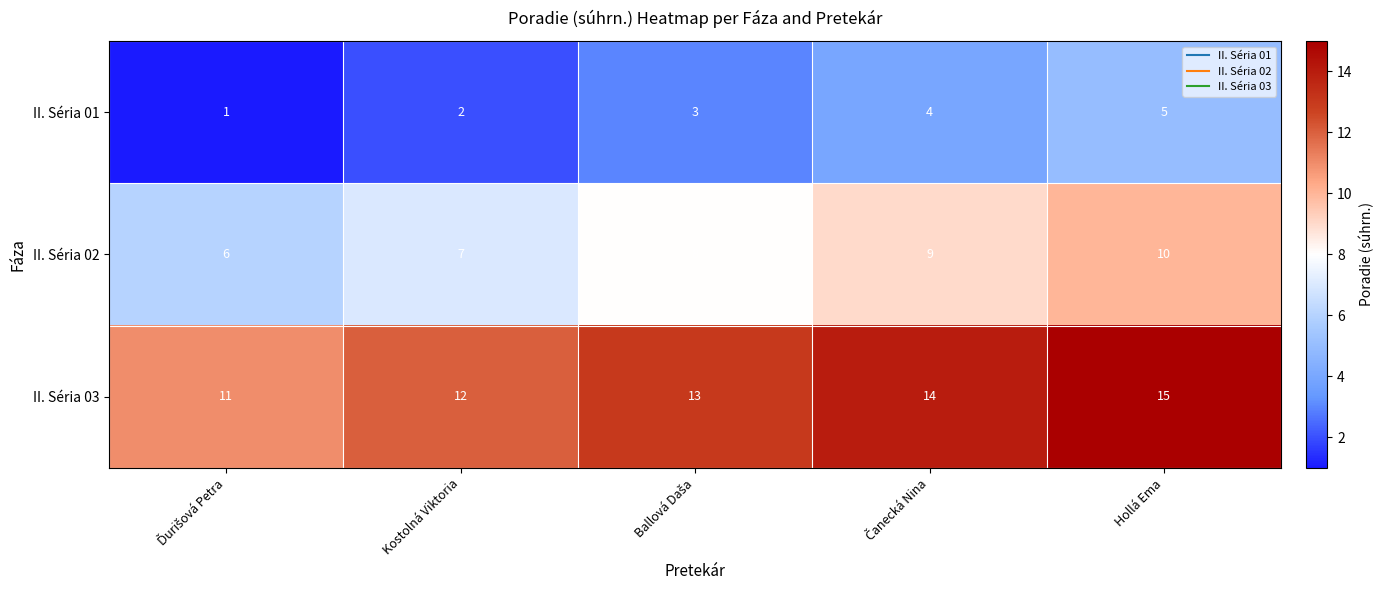

What is the minimum value for II. Séria 02?

6